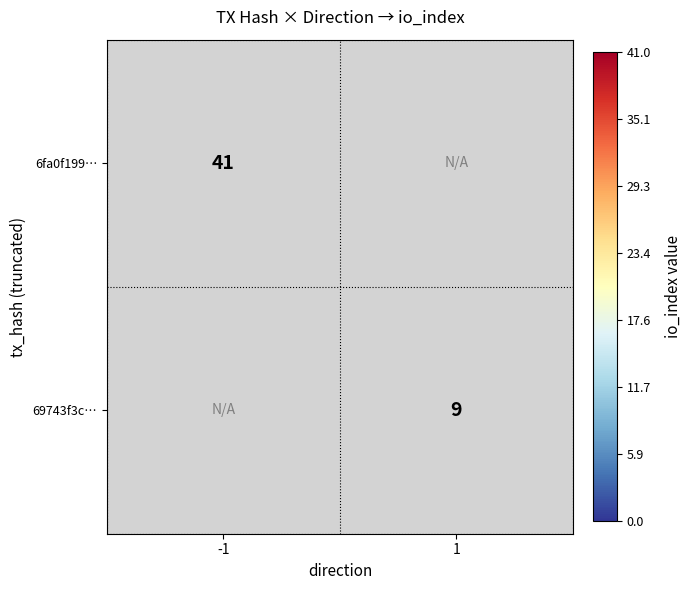

Is it true that 6fa0f199… equals 27 at -1?

False